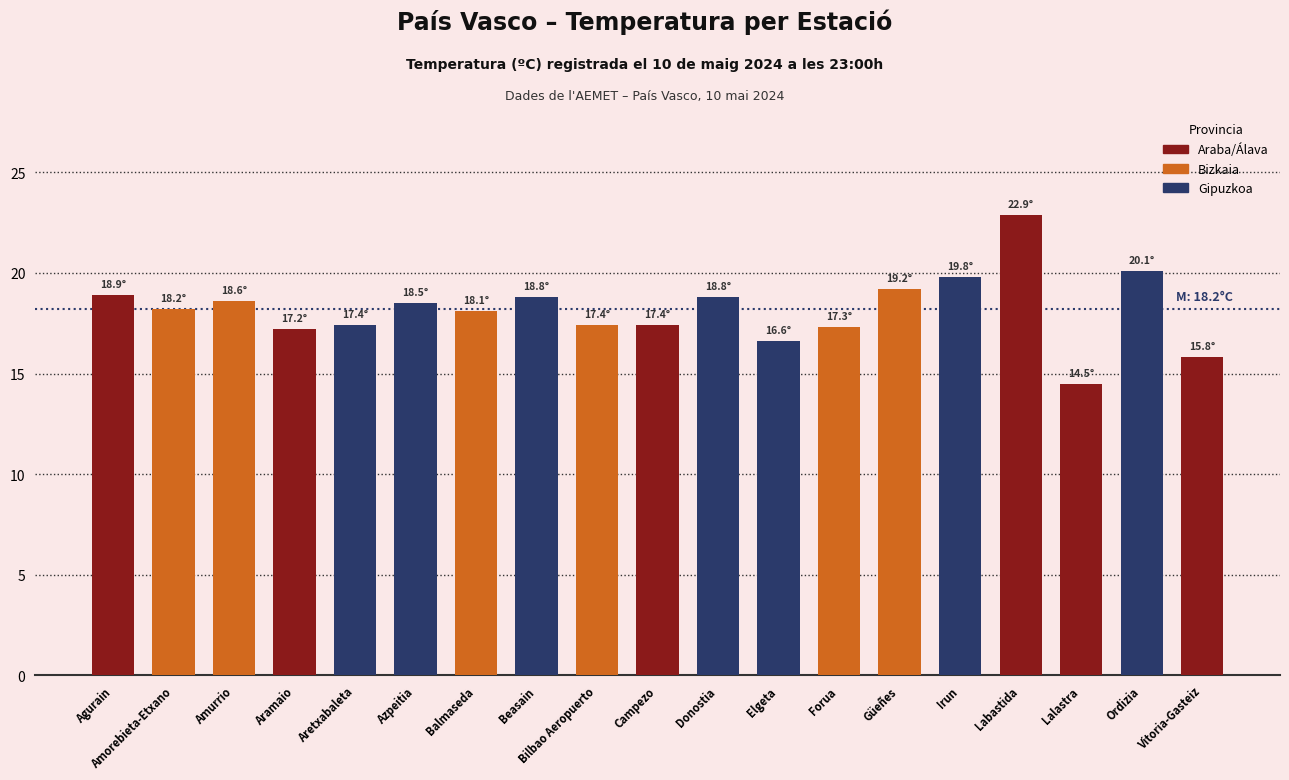

Read the value at Irun.

19.8